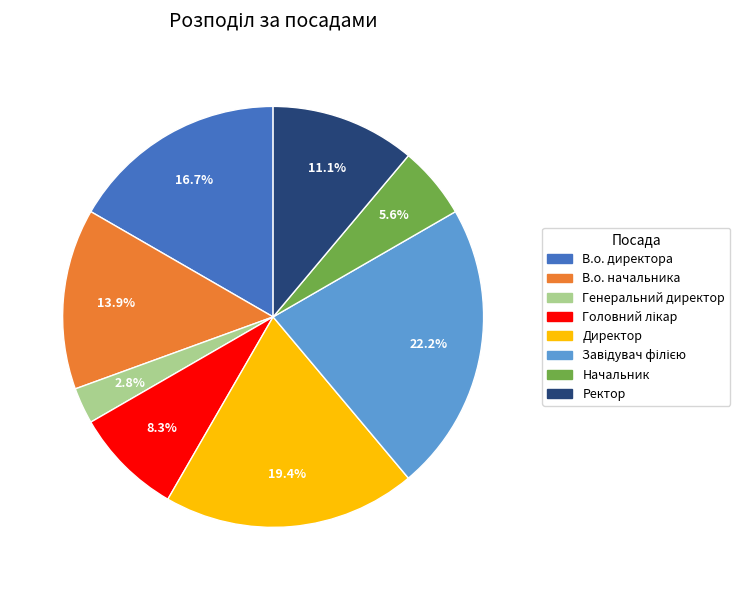

How many segments does this pie chart have?

8